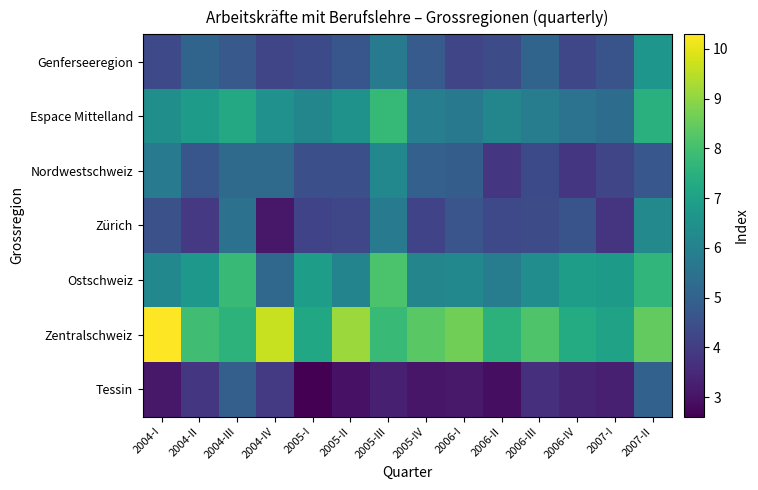

Which series has the largest range (max minus min)?

Zentralschweiz